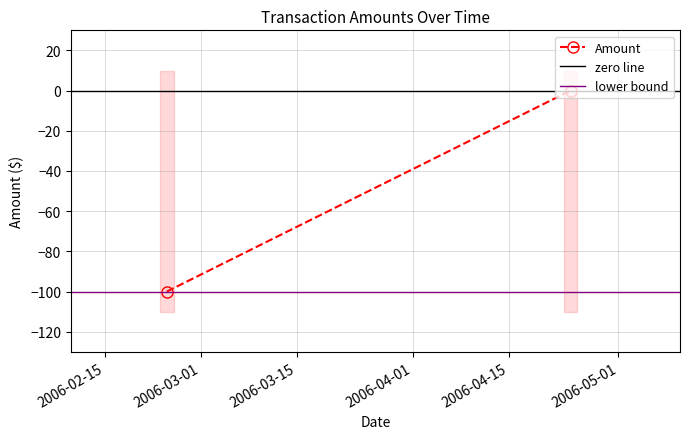

Does the chart have visible grid lines?

Yes